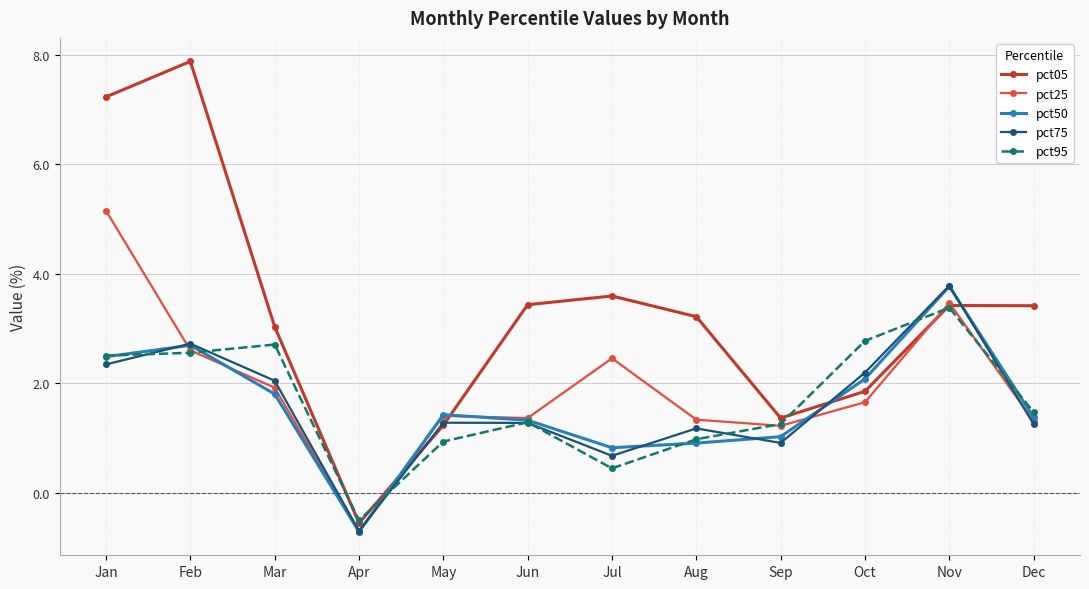

What is the difference between the maximum and minimum values in the pct05 series?

8.4